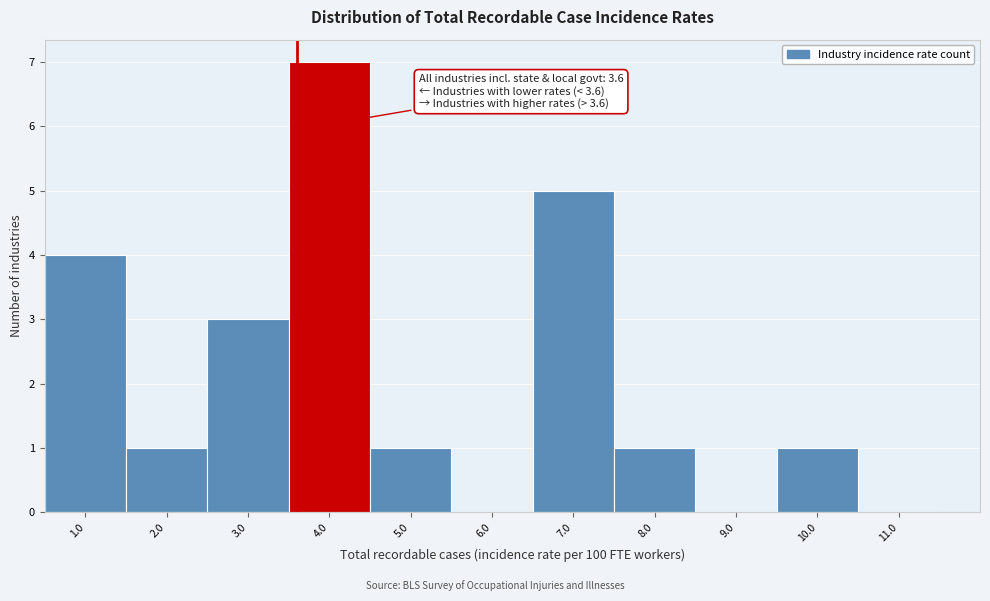

Which range on the x-axis has the tallest bar?

3.5 to 4.5